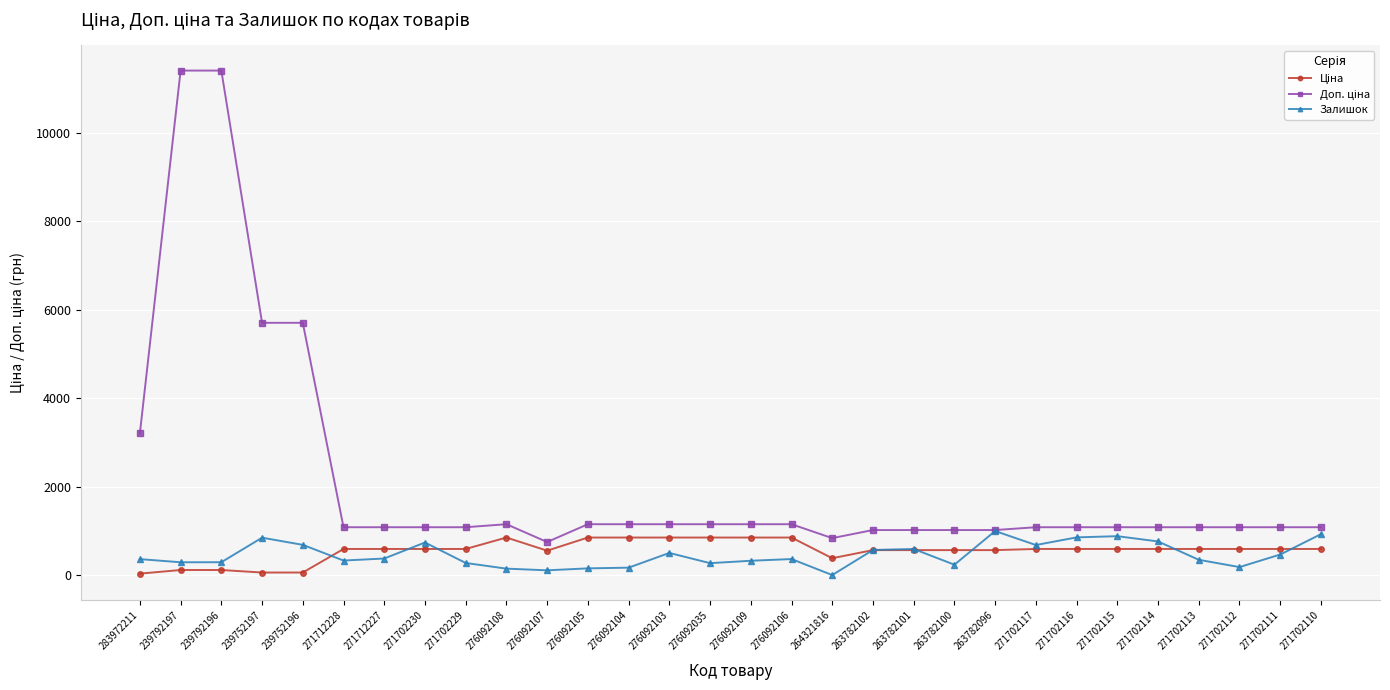

How many lines are shown in the chart?

3